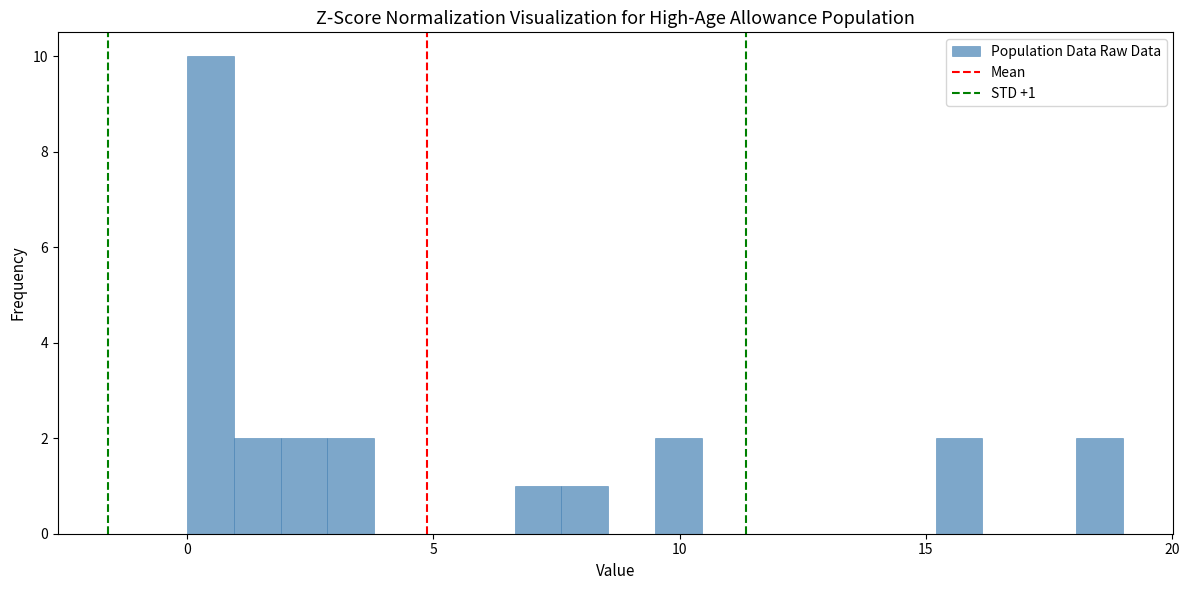

Read against the x-axis, roughly where is the centre of the tallest bar?

0.5